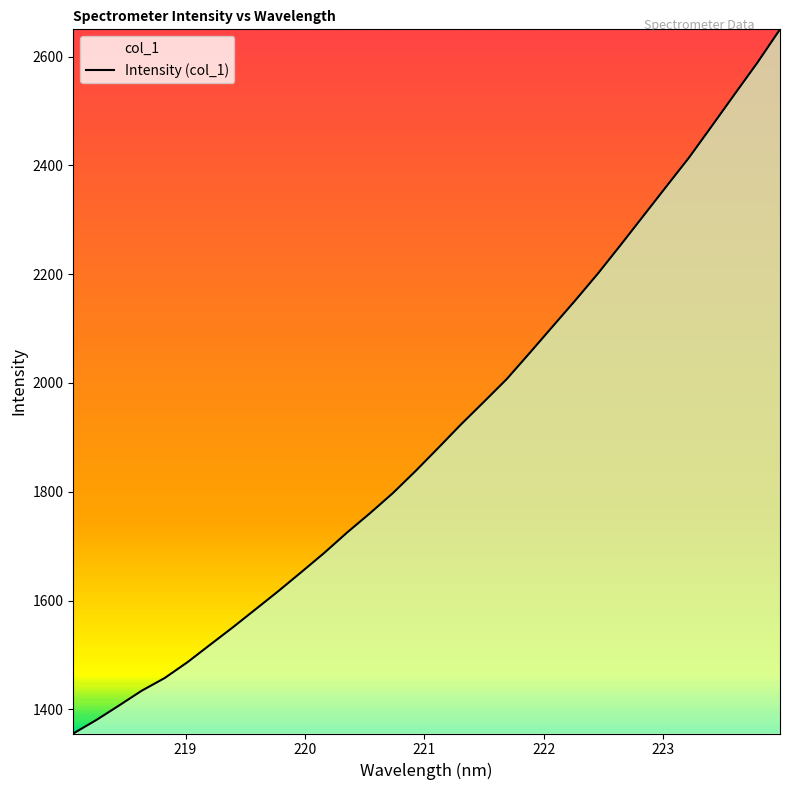

Count the number of values greater than 1880.

16